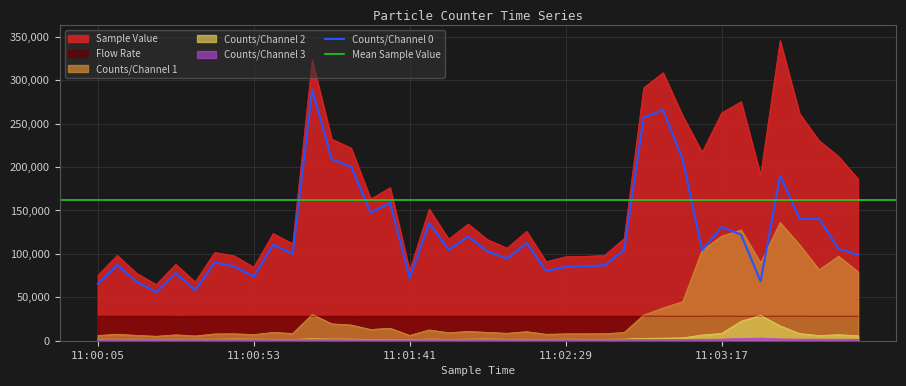

At which label does Flow Rate reach its peak?

11:03:17